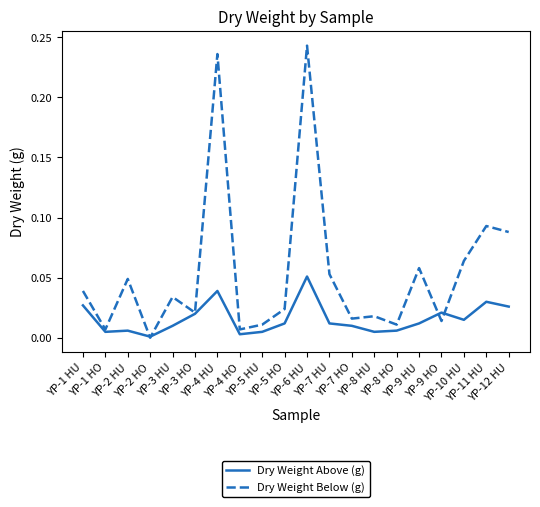

True or false: Dry Weight Below (g) has a value of 0.0 at YP-2 HO.

True